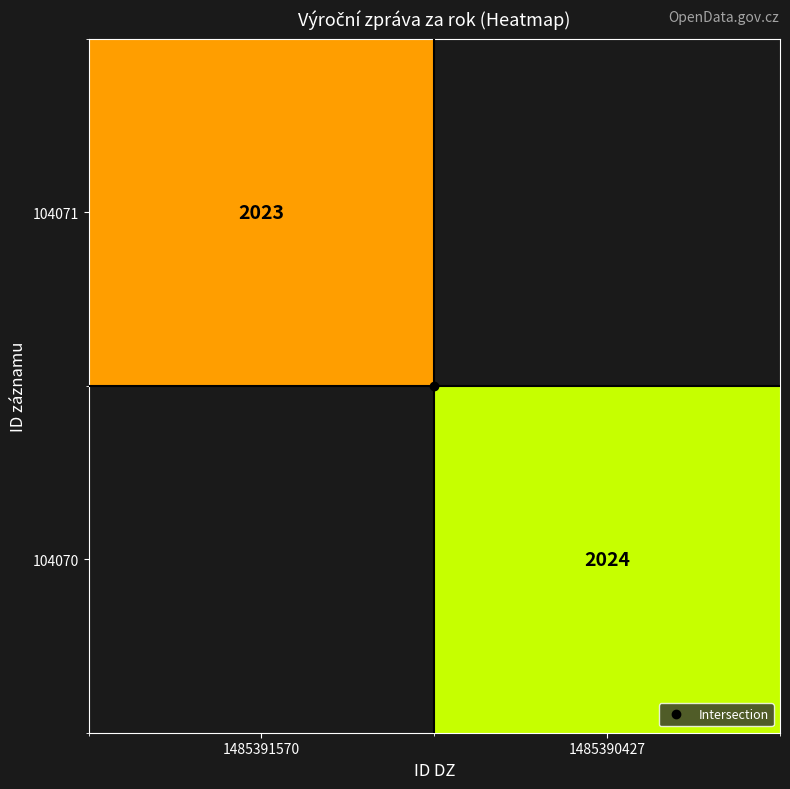

At how many categories does at least one series exceed 2023?

1